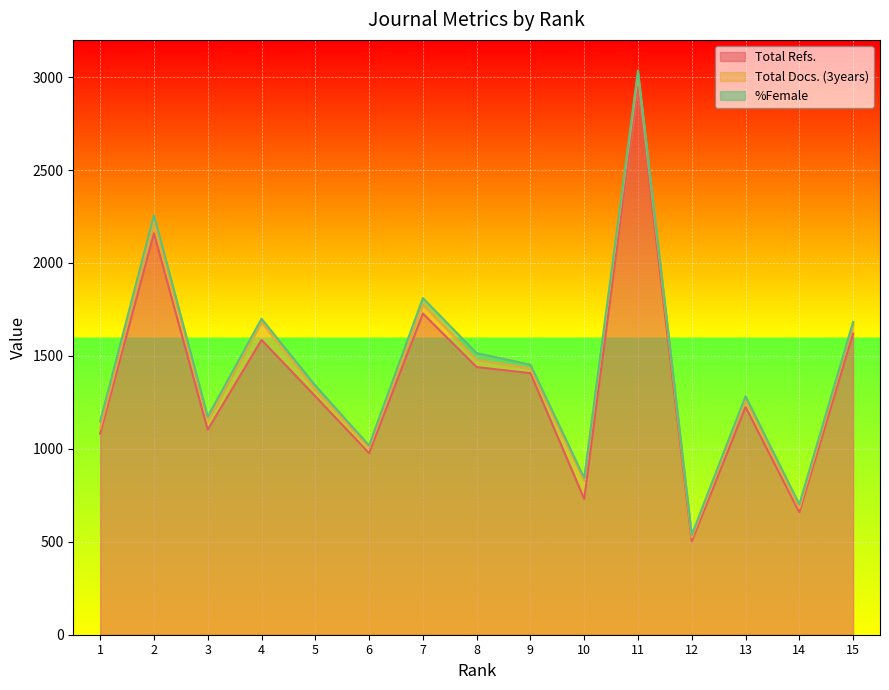

What is the value of the Total Docs. (3years) point at the 4th from the left?

95